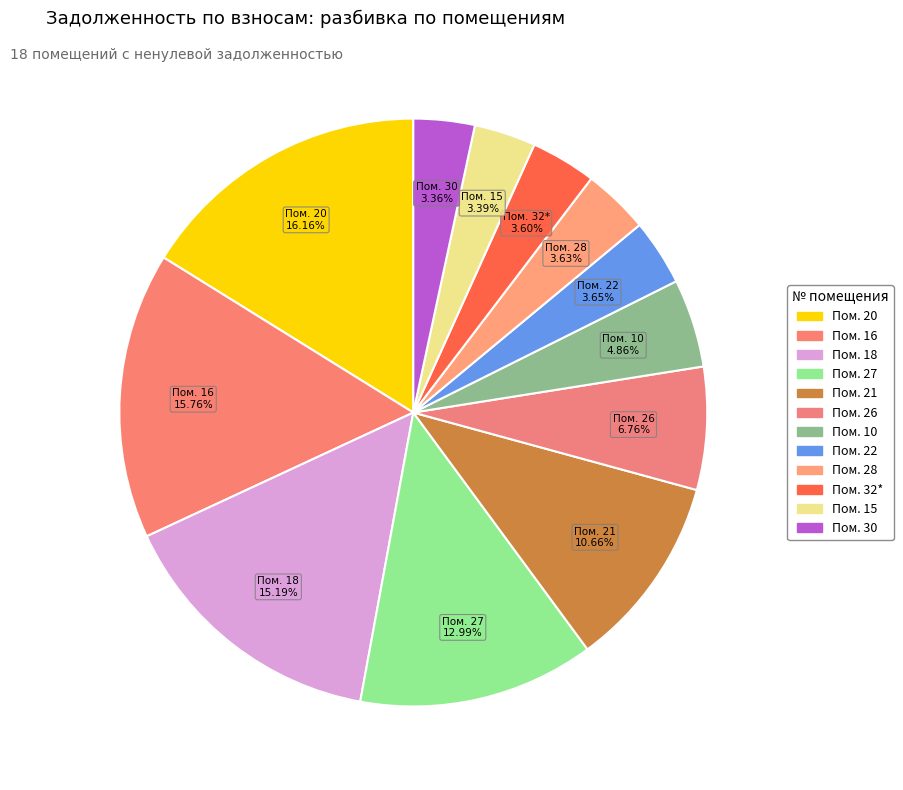

What is the ratio of the value at Пом. 10 to the value at Пом. 28?

1.3